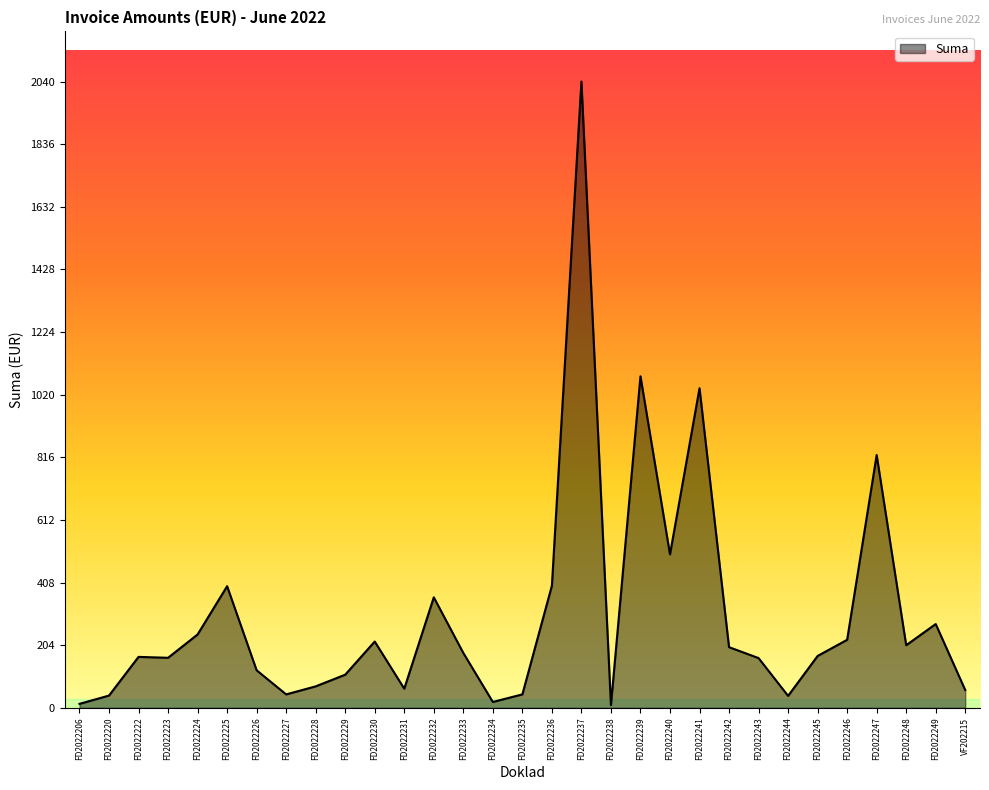

What is the sum of all values?

9457.3